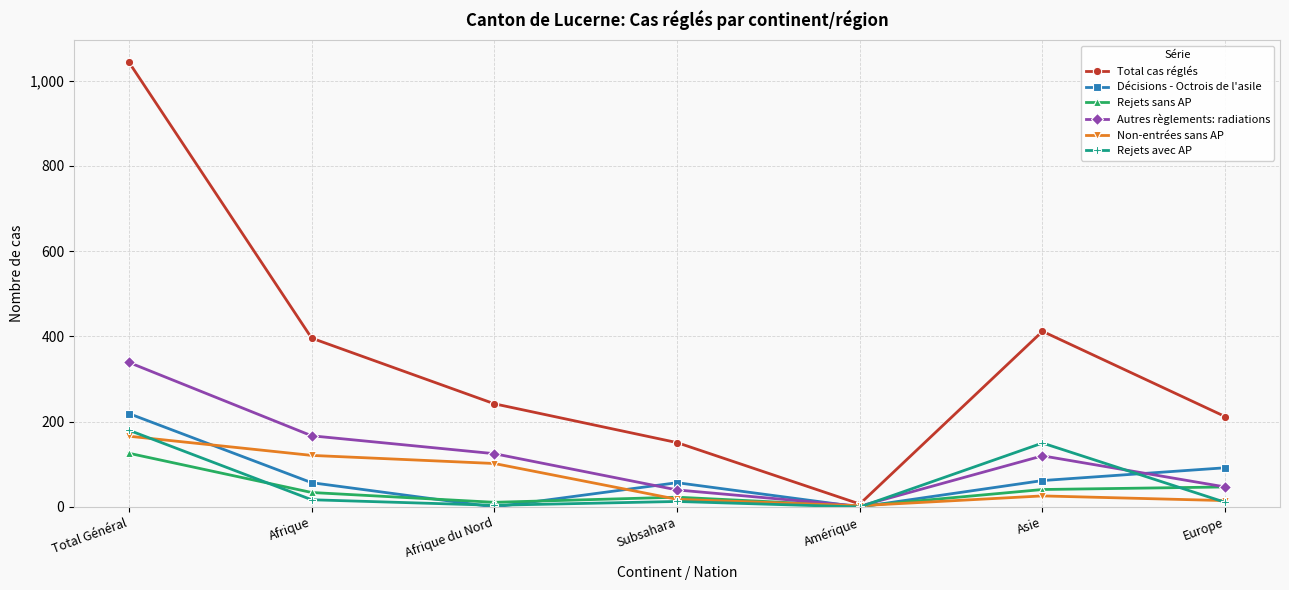

The value of Total cas réglés at Afrique du Nord is 242. True or false?

True